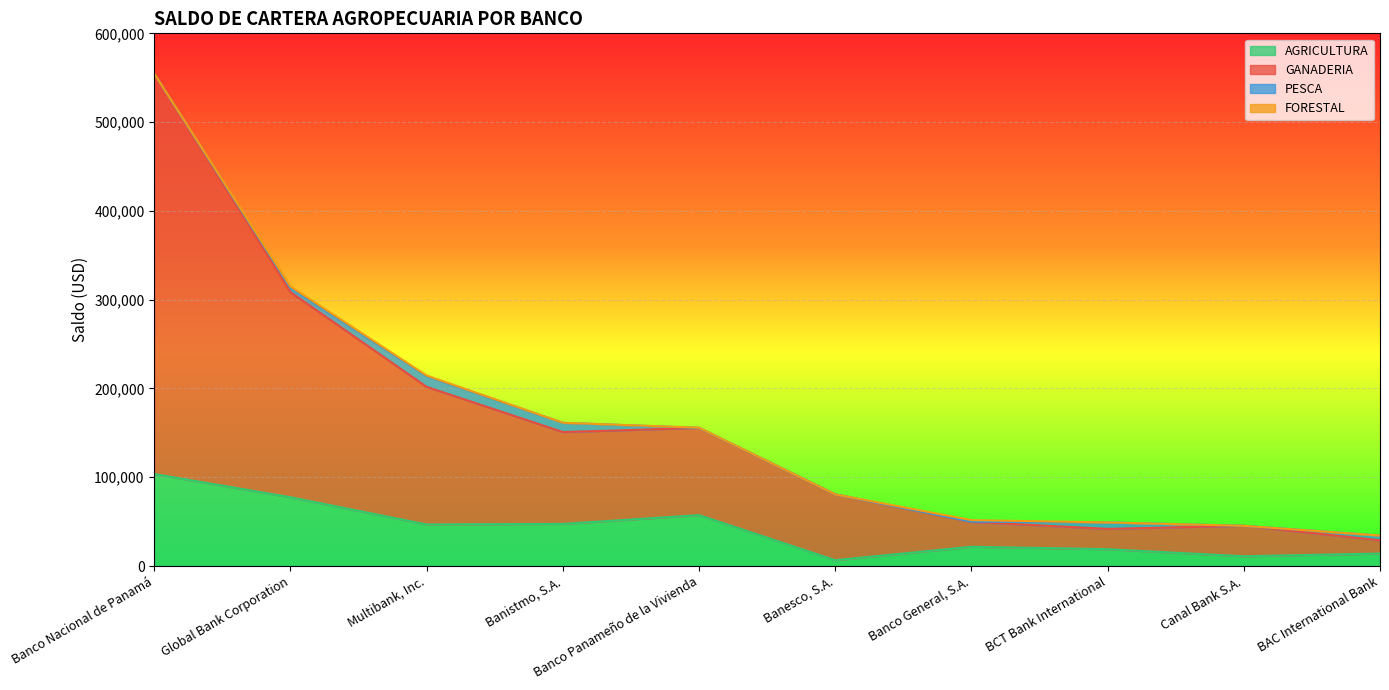

What is the label of the 3rd point from the left?

Multibank, Inc.